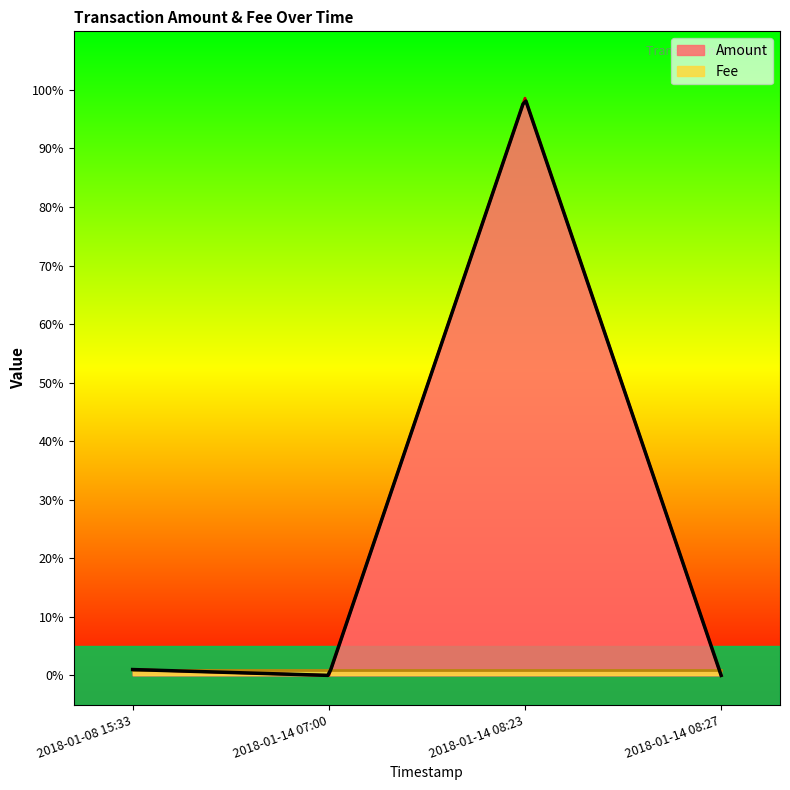

What is the value of the Fee point at the 4th from the left?

1.0